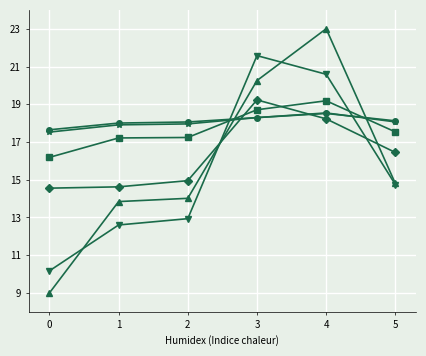

What is the total value across all series at 2?

95.2